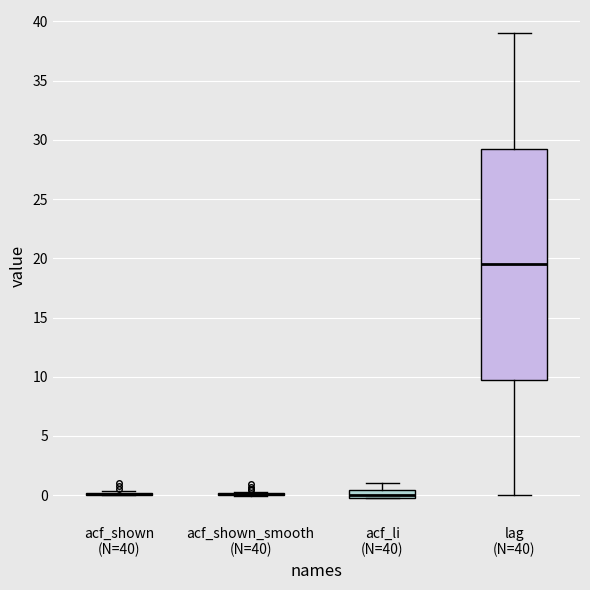

Comparing the boxes themselves (not the whiskers), which one is the tallest?

lag (N=40)